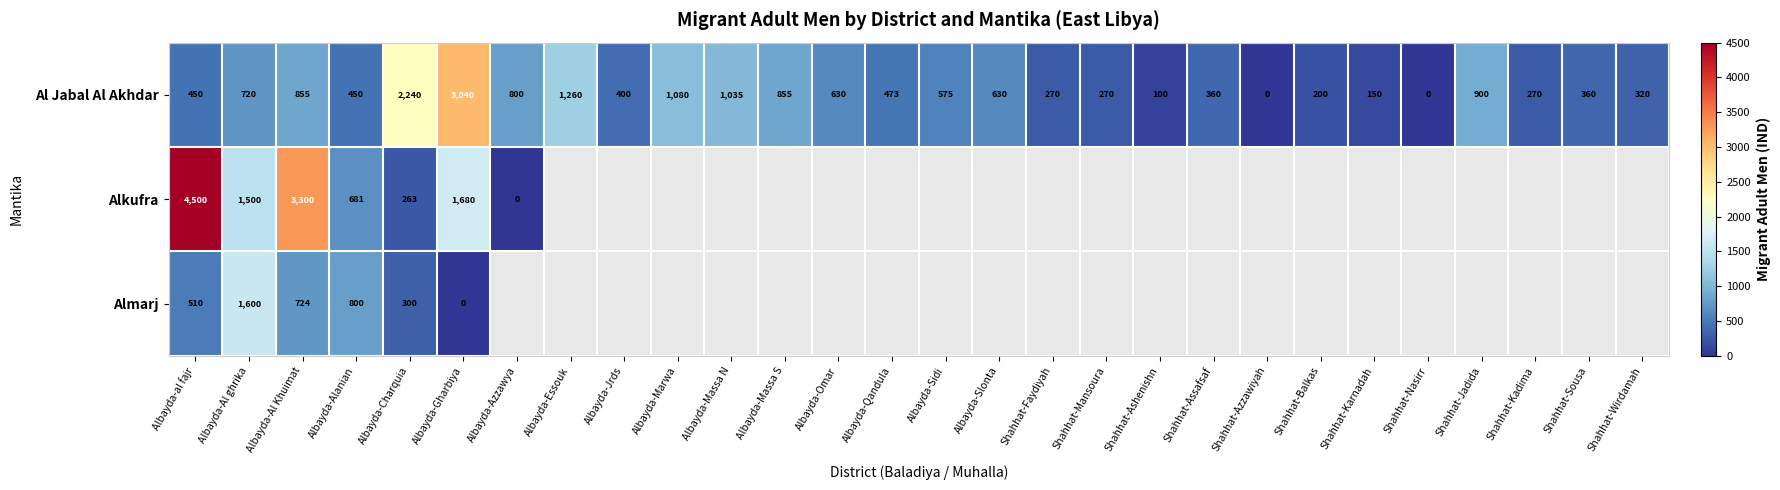

Is the value of Almarj at Albayda-Gharbiya greater than the value of Al Jabal Al Akhdar at Shahhat-Faydiyah?

No